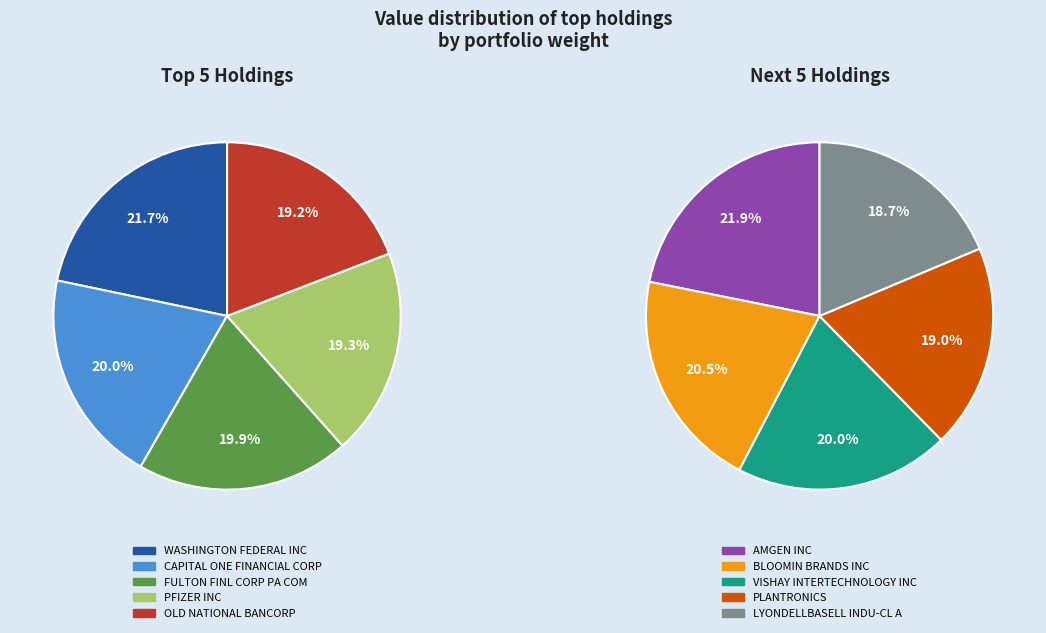

Is CAPITAL ONE FINANCIAL CORP the majority of the pie?

No